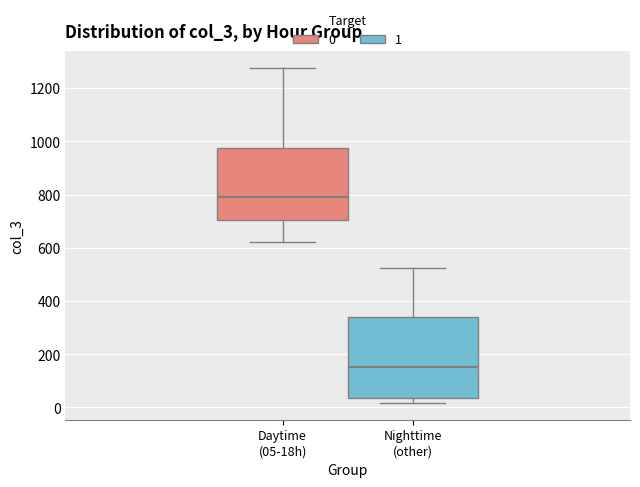

Comparing the boxes themselves (not the whiskers), which one is the tallest?

Nighttime (other)